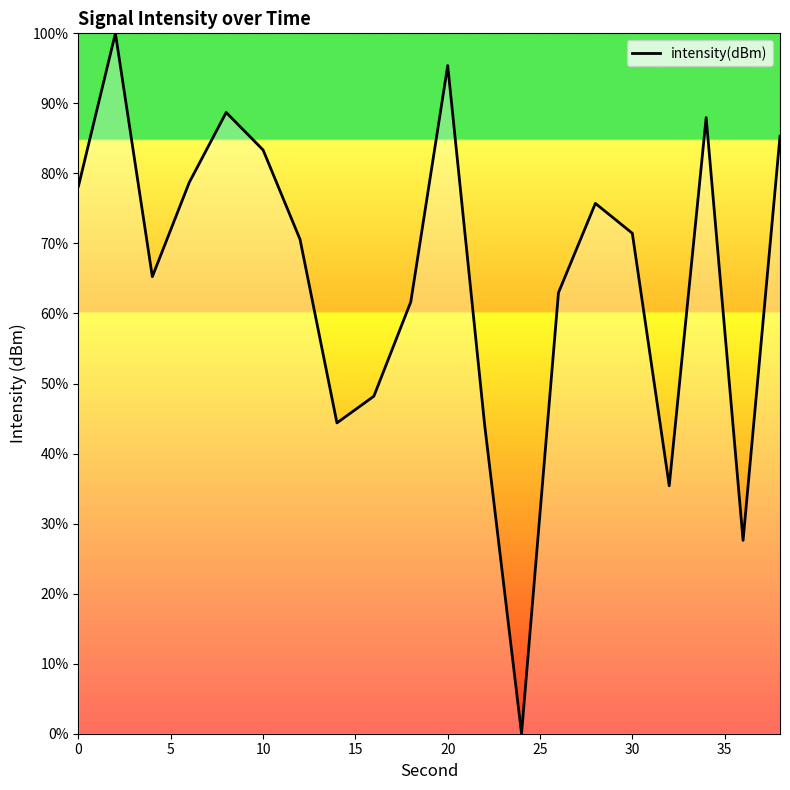

What is the maximum value shown in the chart?

100.0